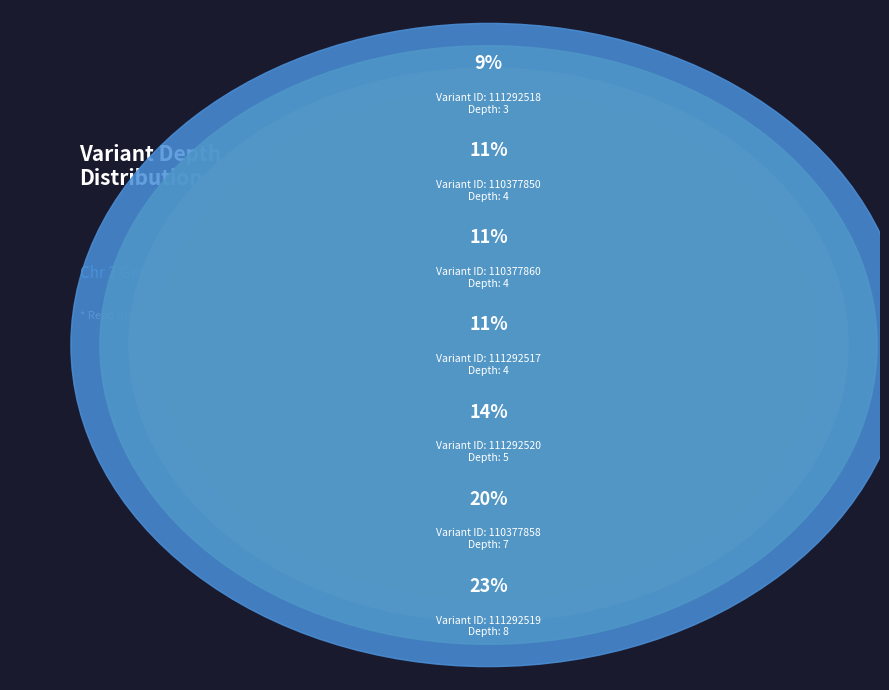

Between 111292518 and 111292520, which is larger?

111292520